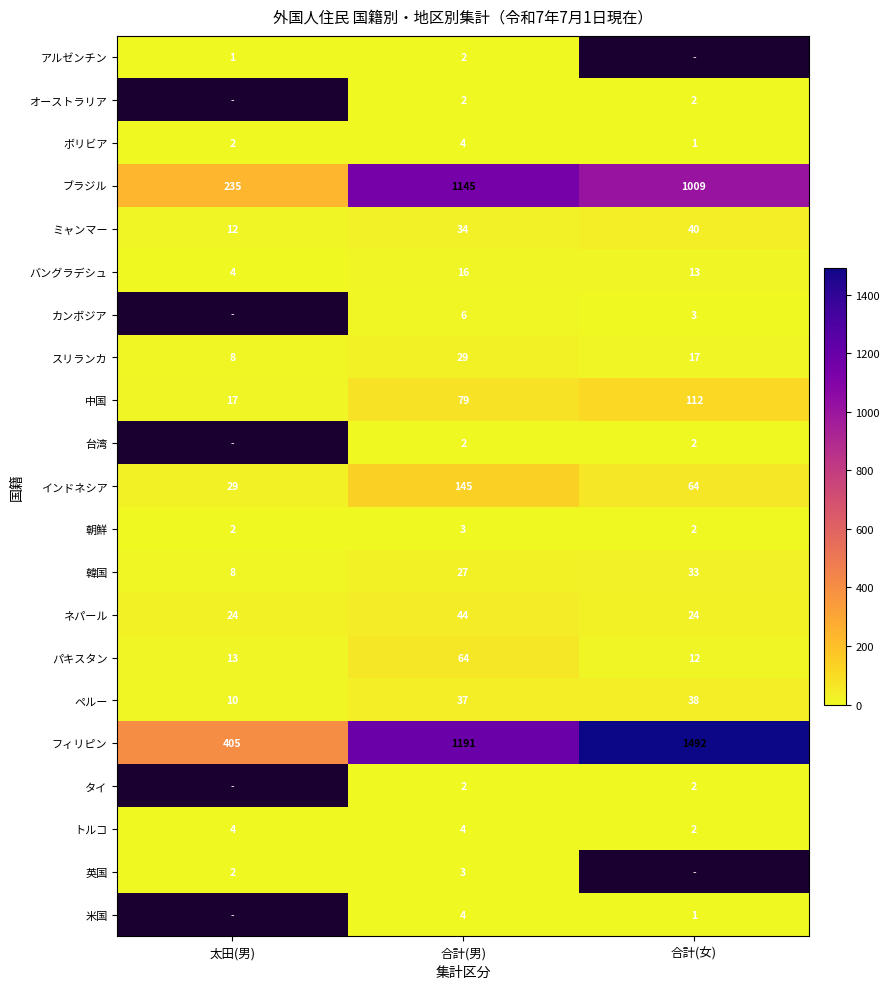

Read the ペルー value at 太田(男).

10